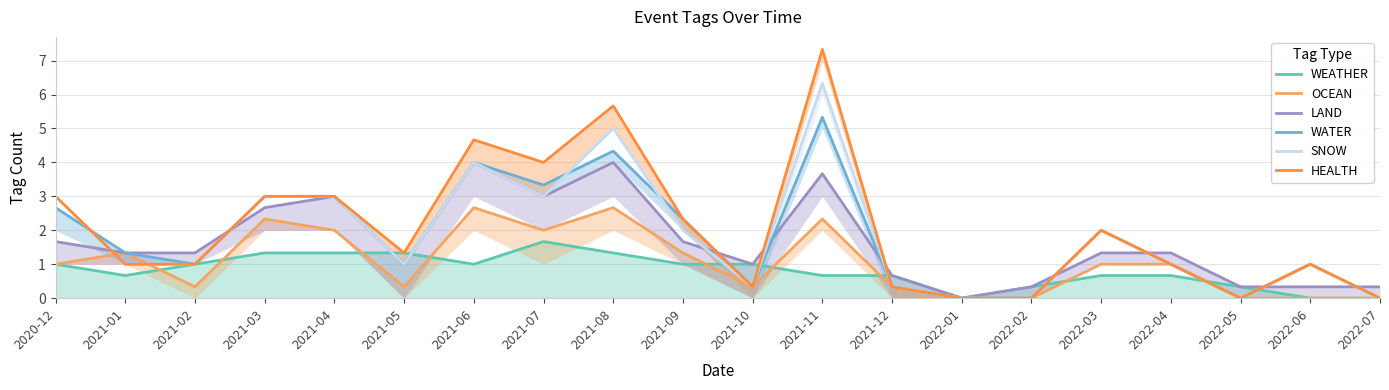

At how many categories does at least one series exceed 1?

13